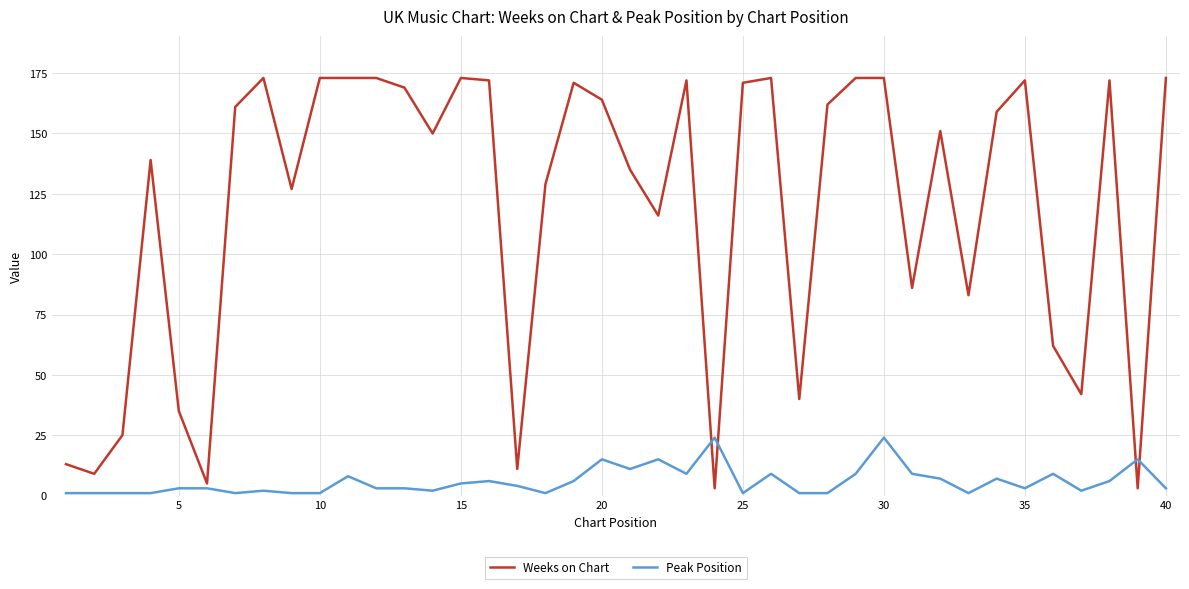

After their last crossing, which series has the higher values: Peak Position or Weeks on Chart?

Weeks on Chart